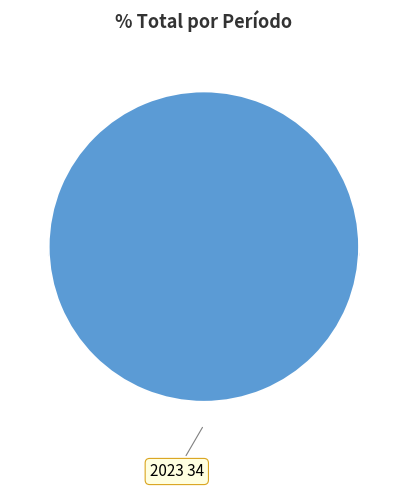

Between 2022 and 2023, which is larger?

2023